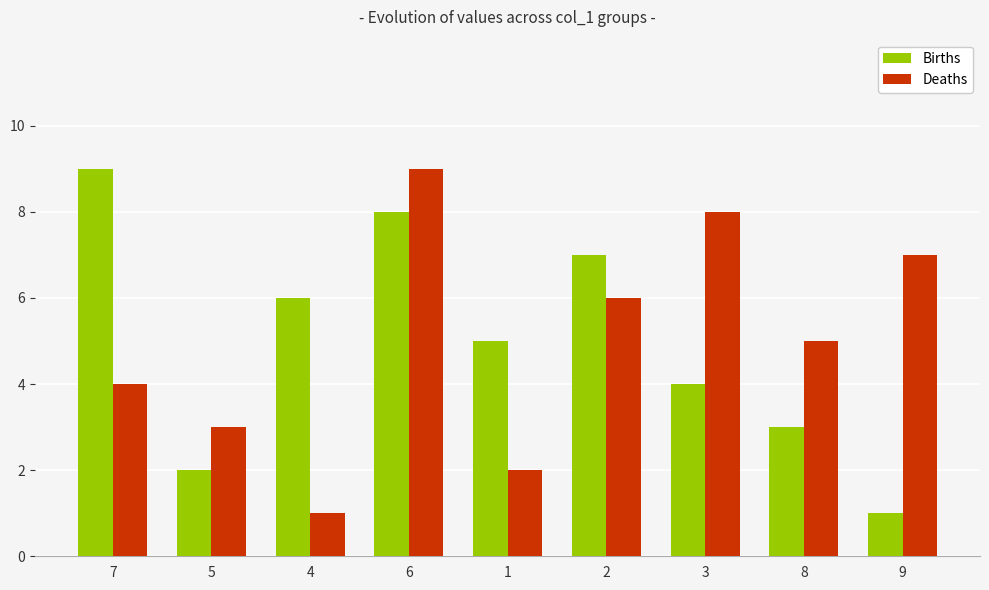

Reading left to right, list all the values displayed in this chart.

Births: 9	2	6	8	5	7	4	3	1
Deaths: 4	3	1	9	2	6	8	5	7